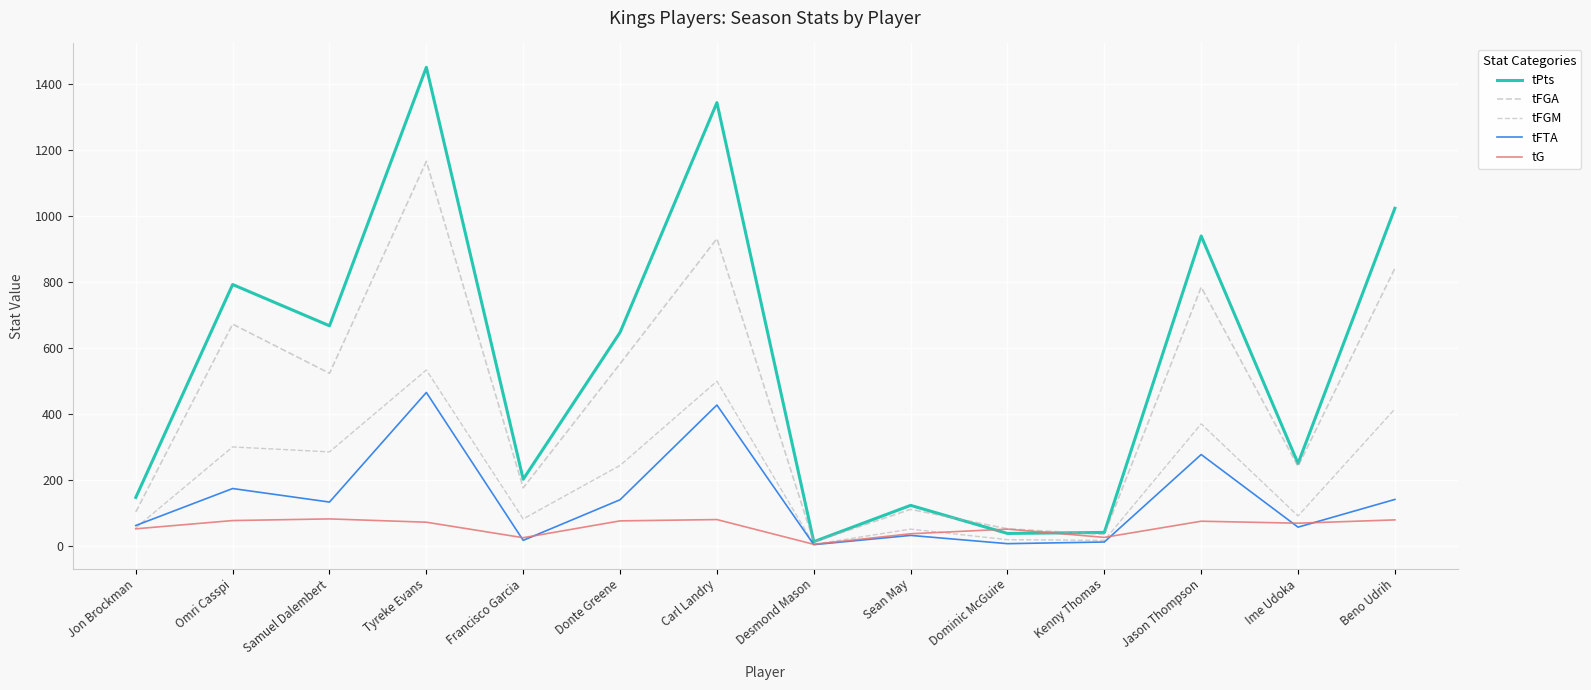

How many values in the tFTA series are below 133?

7